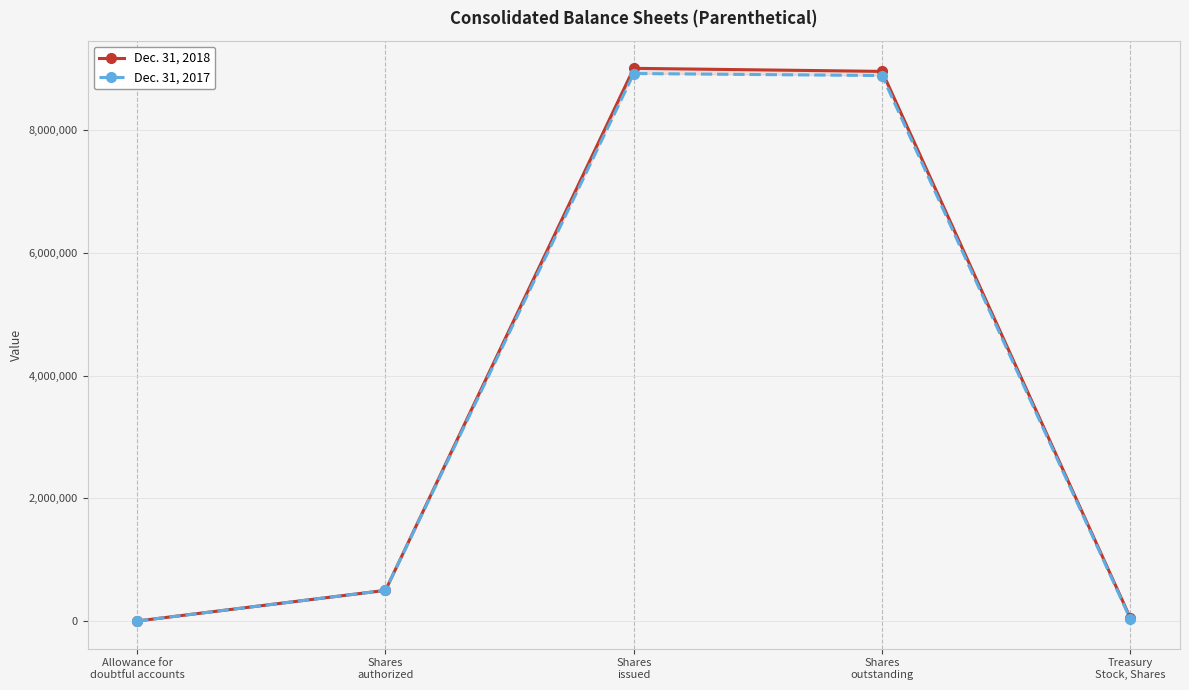

At which category is the sum across all series the highest?

Shares
issued